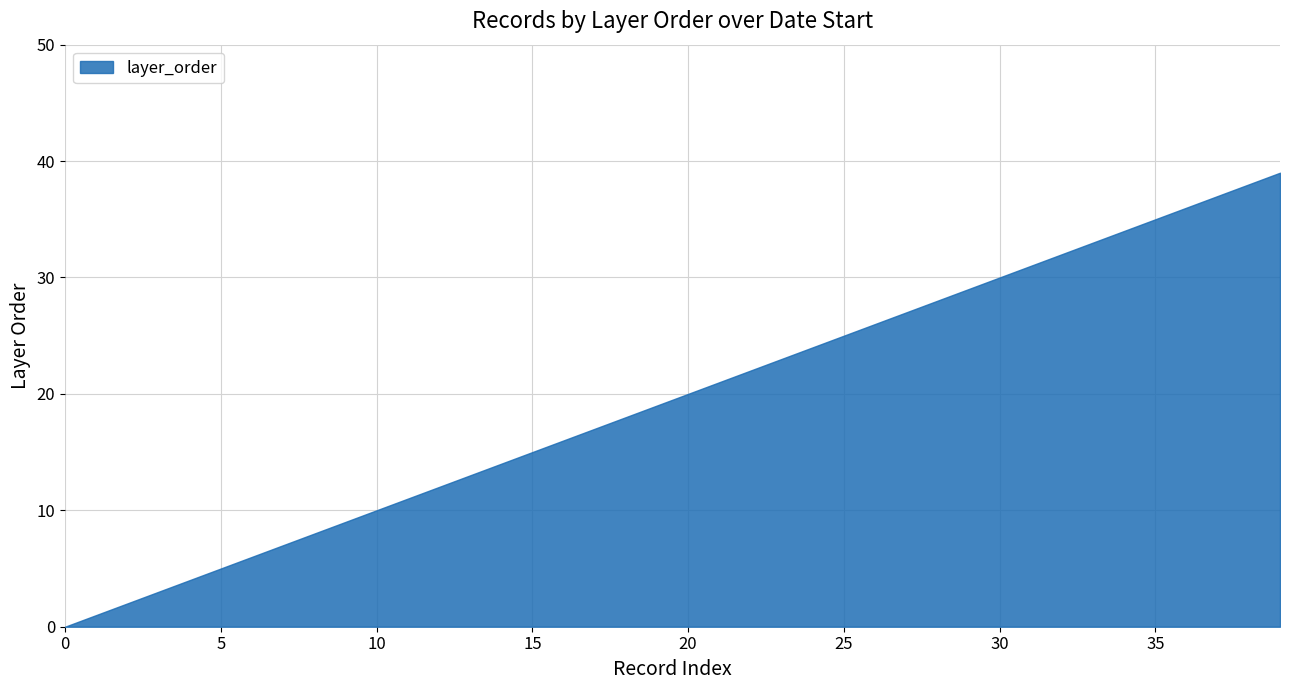

True or false: the data has more than 1 interior local peaks.

False